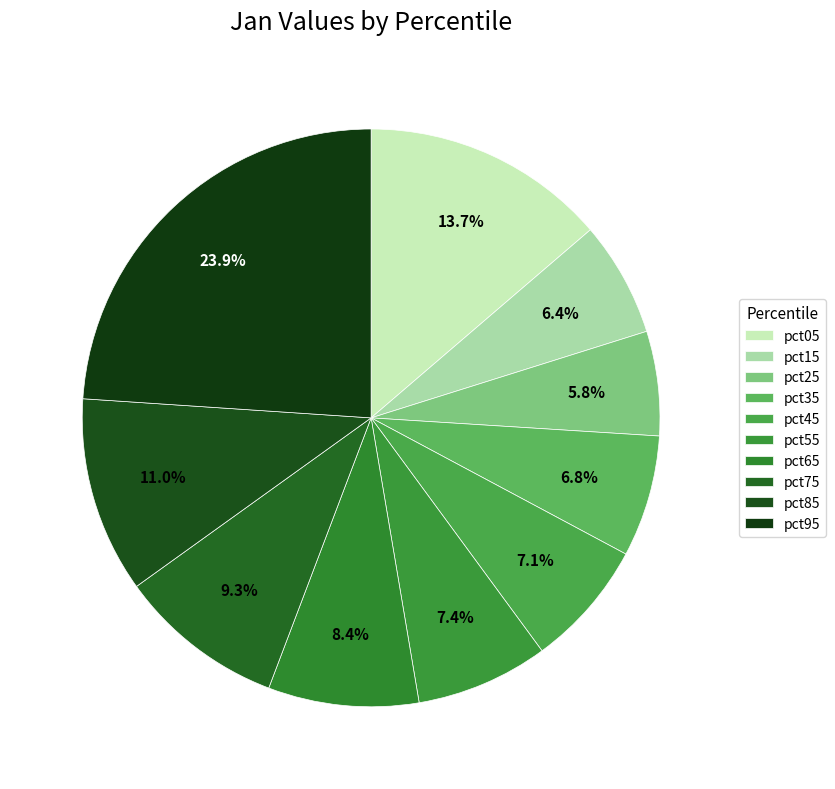

To the nearest percent, what portion does pct25 represent?

6%